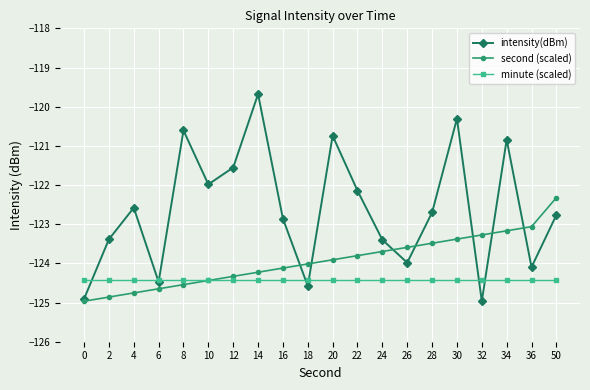

Rank the categories by second (scaled) value from highest to lowest.

50, 36, 34, 32, 30, 28, 26, 24, 22, 20, 18, 16, 14, 12, 10, 8, 6, 4, 2, 0